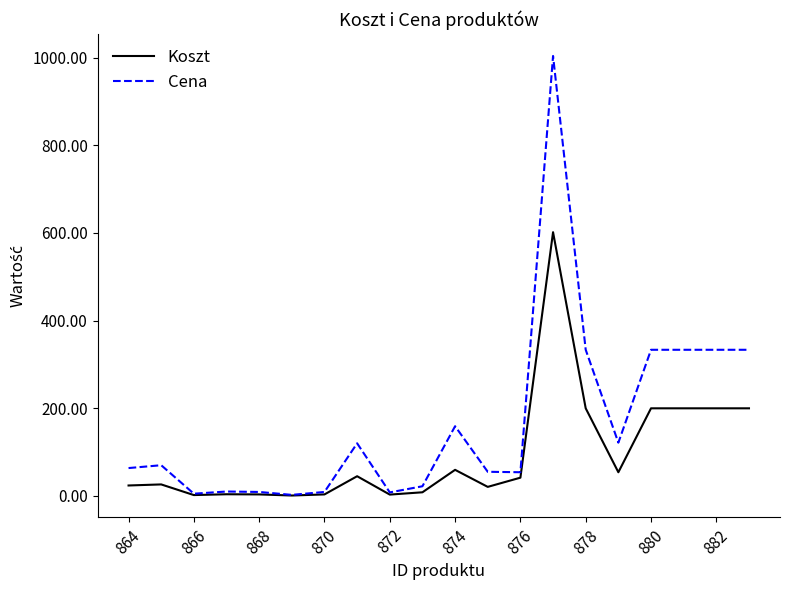

How many values in the Cena series exceed 69?

10